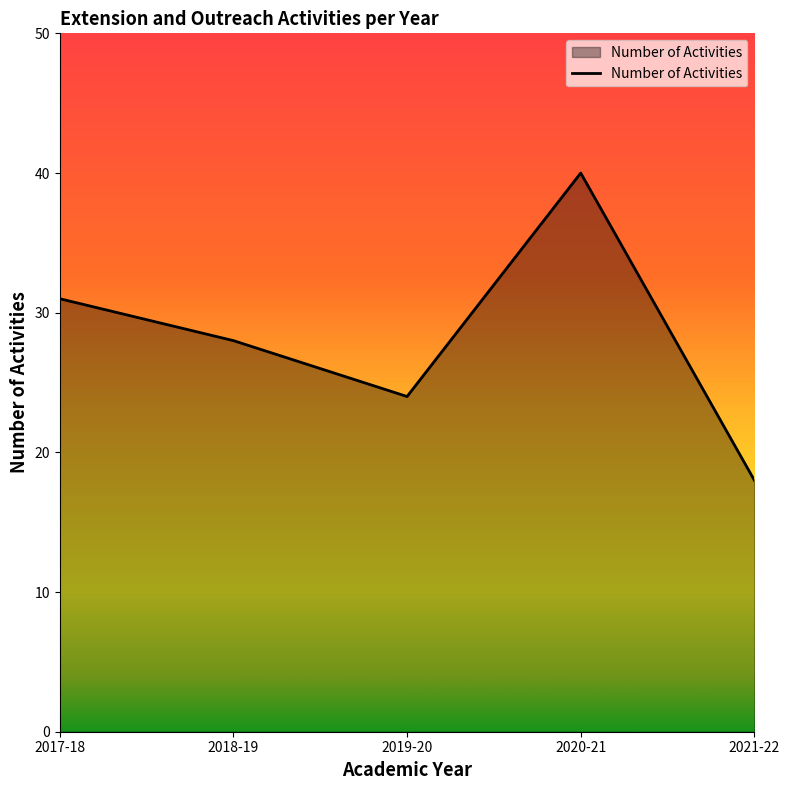

True or false: the data has more than 2 interior local peaks.

False